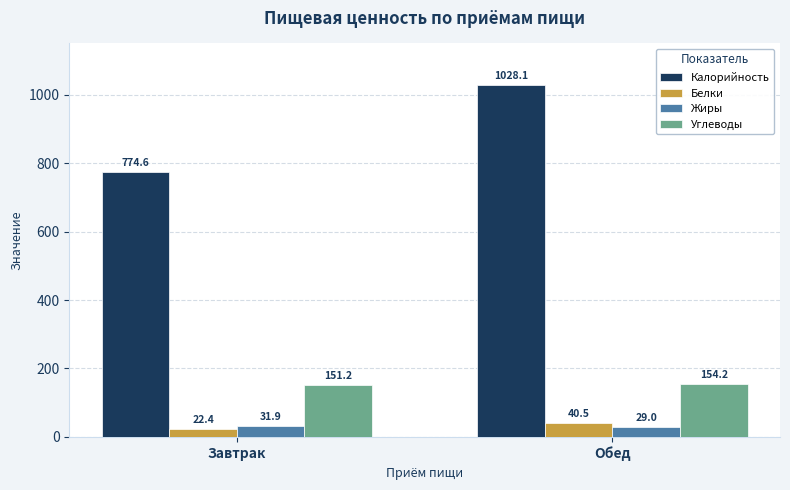

Which series has the largest total across all categories?

Калорийность